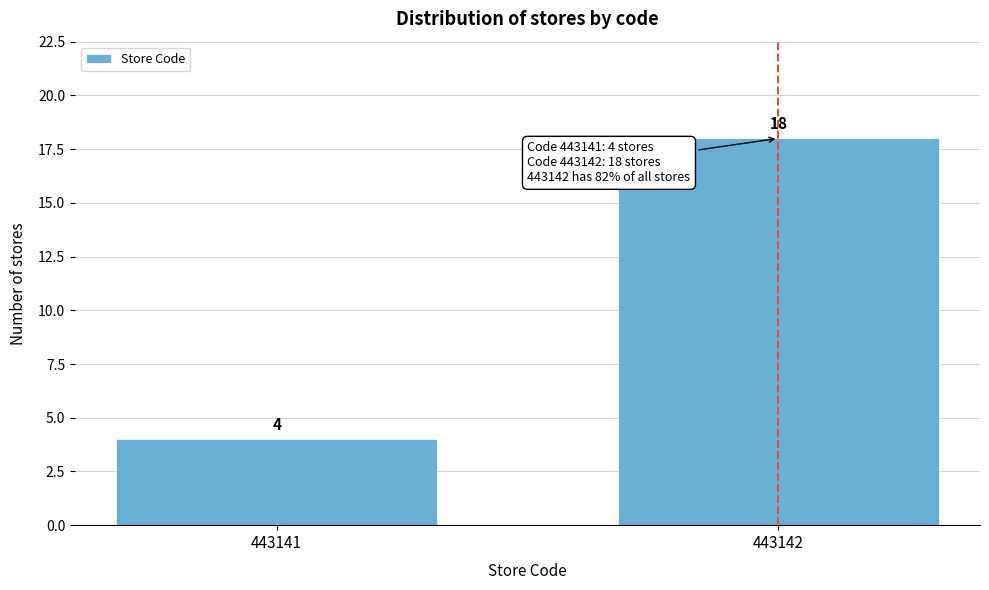

Reading right to left, transcribe all the data shown in this chart.

18	4